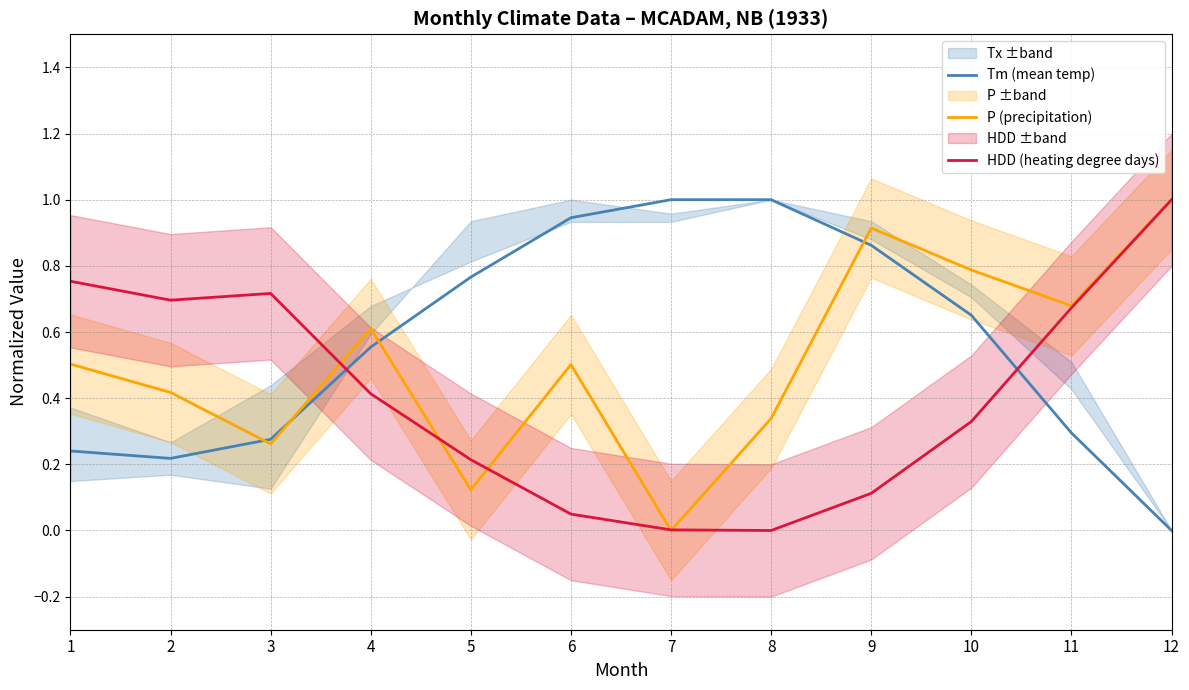

At which label does HDD (heating degree days) reach its minimum?

8